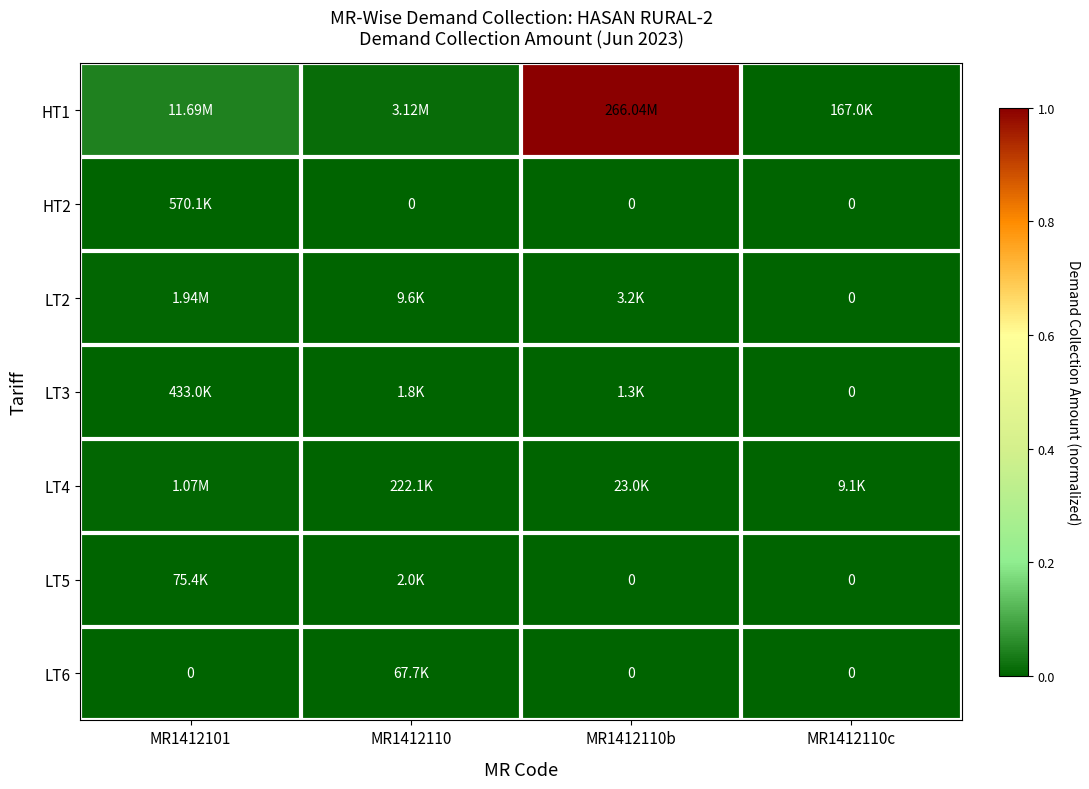

Is it true that LT4 equals 0.0 at MR1412110?

False